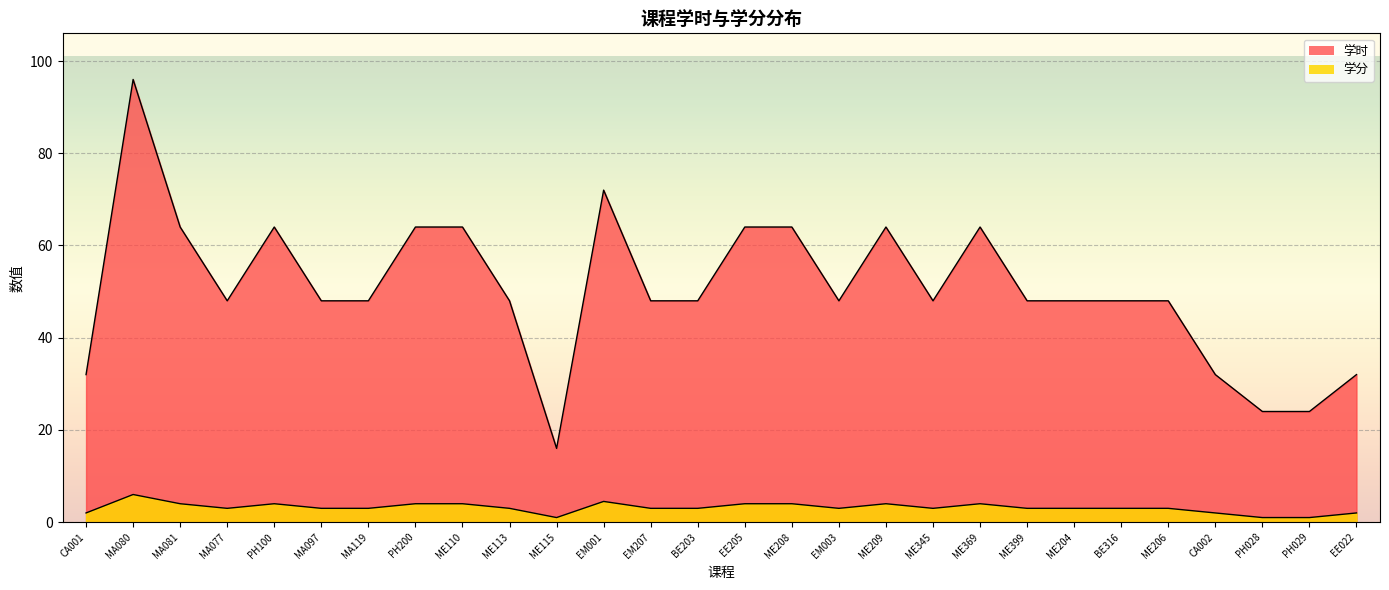

Is it true that 学分 equals 5.3 at ME399?

False